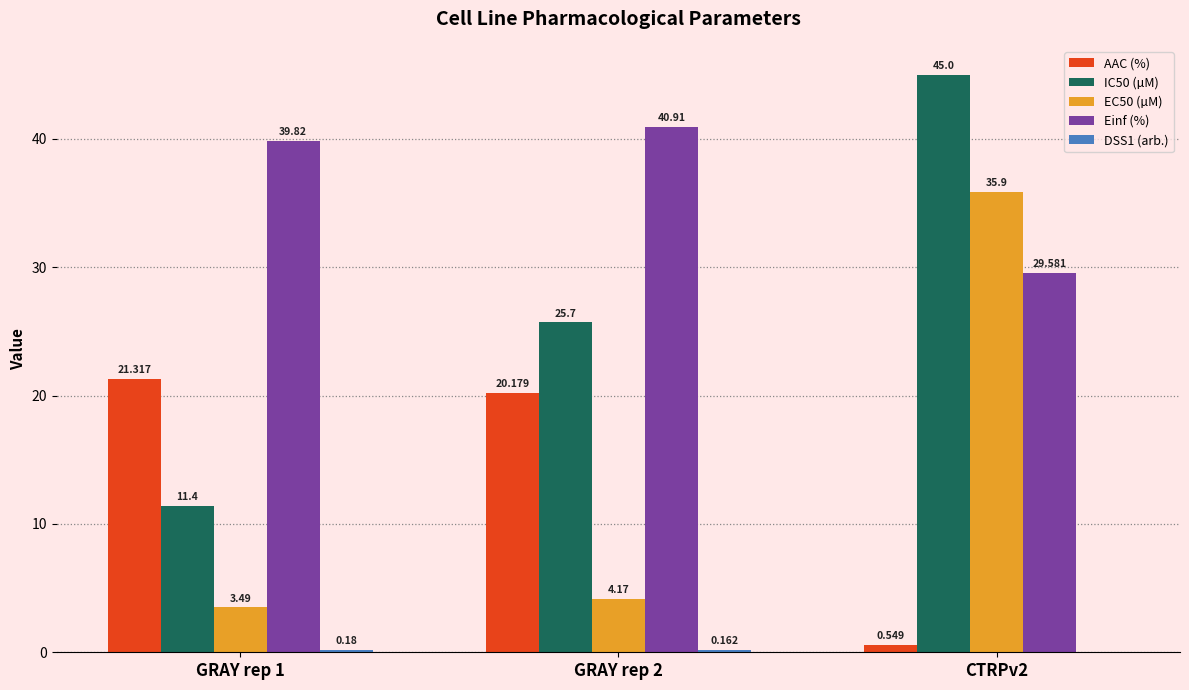

Is the value of EC50 (µM) at GRAY rep 2 greater than the value of Einf (%) at CTRPv2?

No